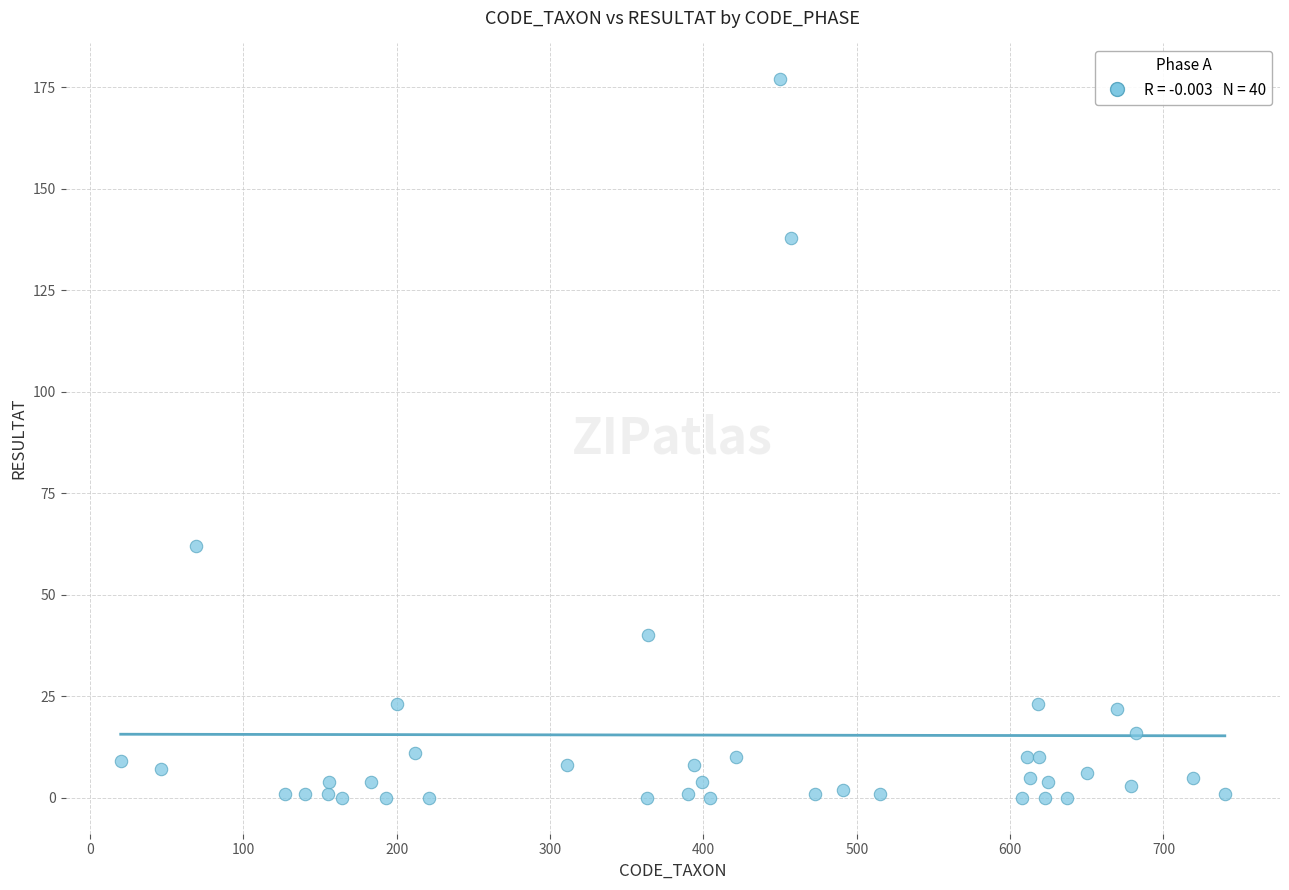

What Y value in the scatter plot is closest to 88?

62